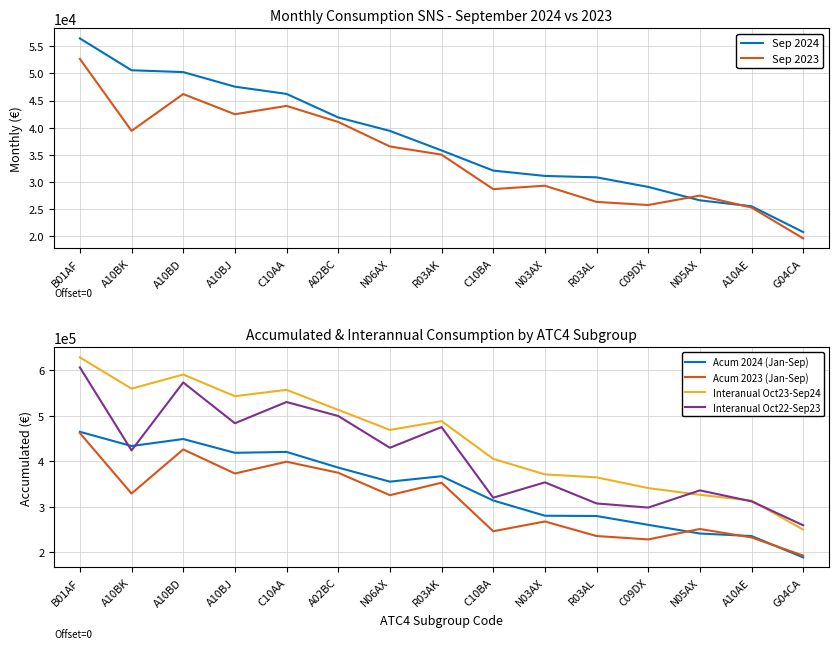

What is the label of the 1st point from the left?

B01AF